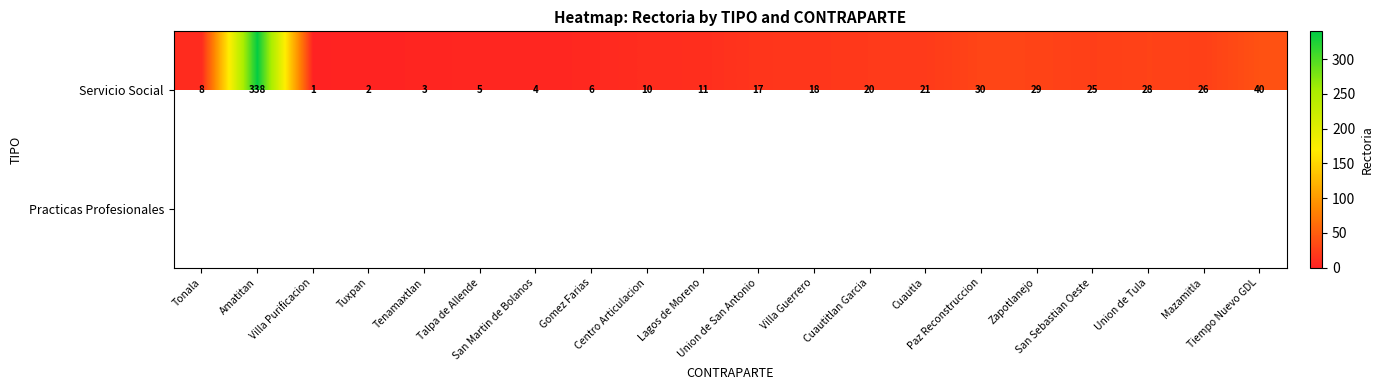

What is the average value of the Servicio Social series?

32